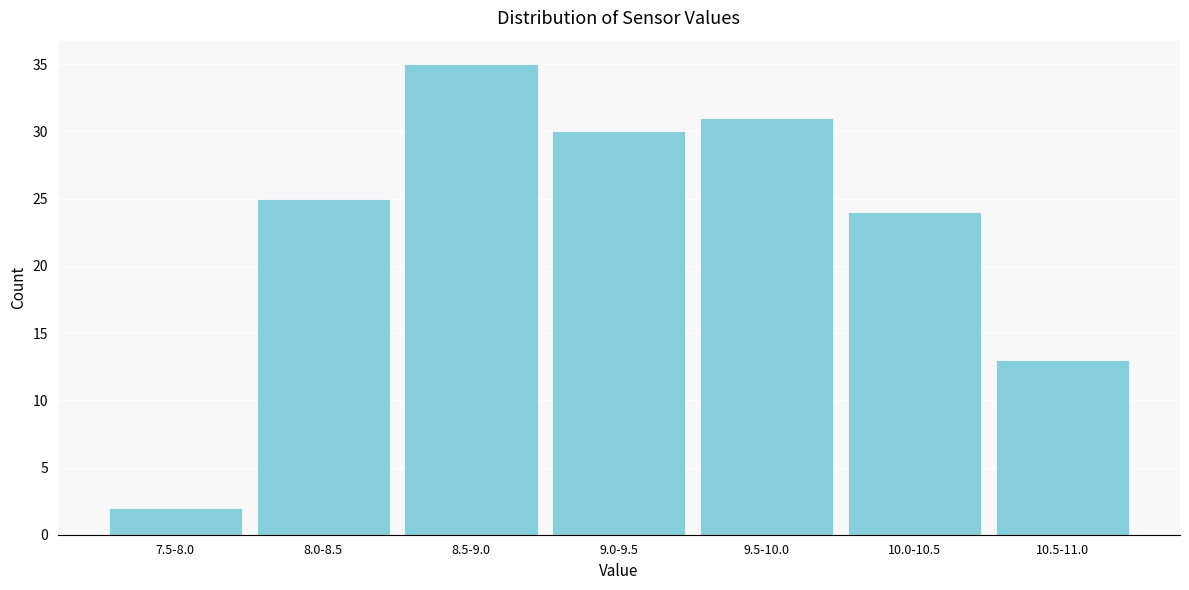

Reading left to right, list all the values displayed in this chart.

7.5-8.0=2	8.0-8.5=25	8.5-9.0=35	9.0-9.5=30	9.5-10.0=31	10.0-10.5=24	10.5-11.0=13